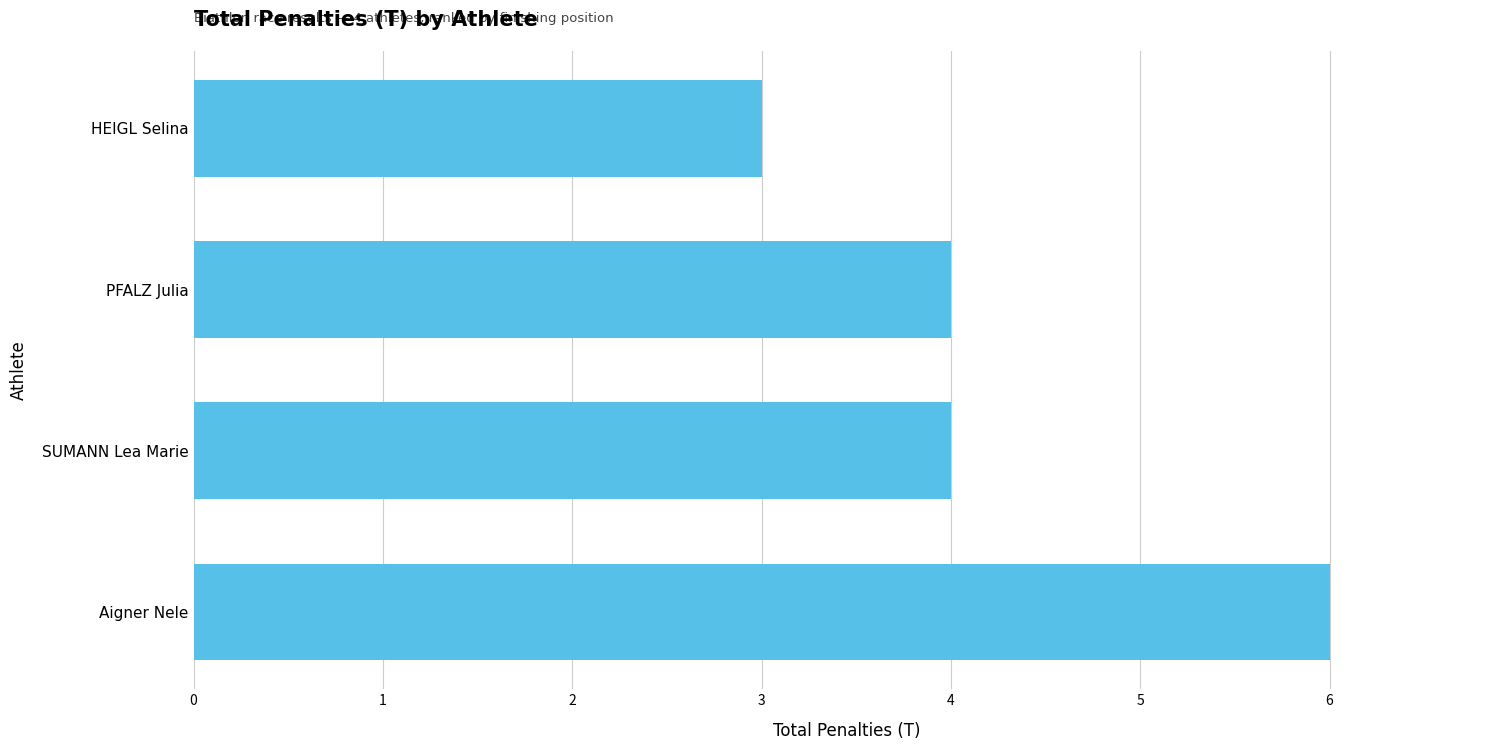

What is the average value?

4